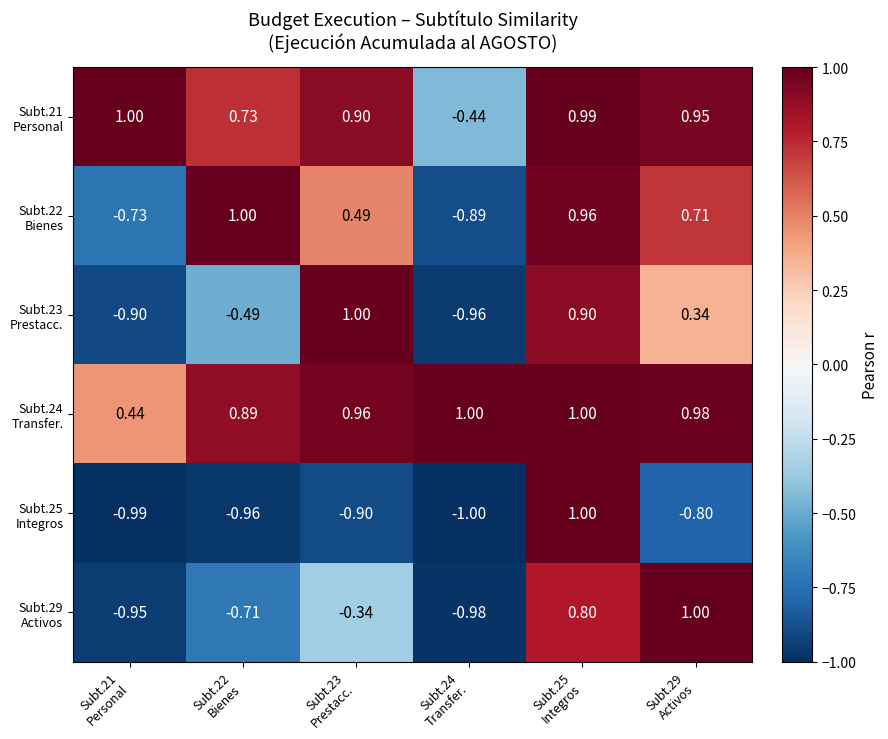

How many distinct data groups are displayed?

6